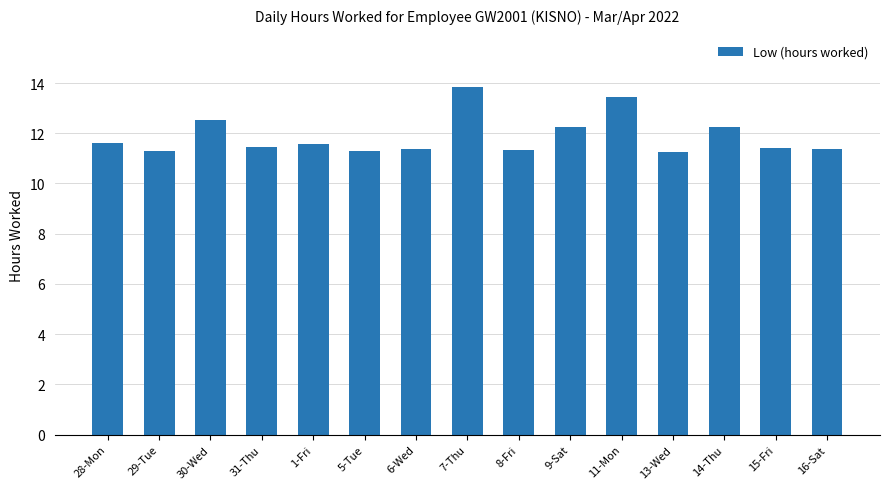

The value at 16-Sat is 4.9. True or false?

False